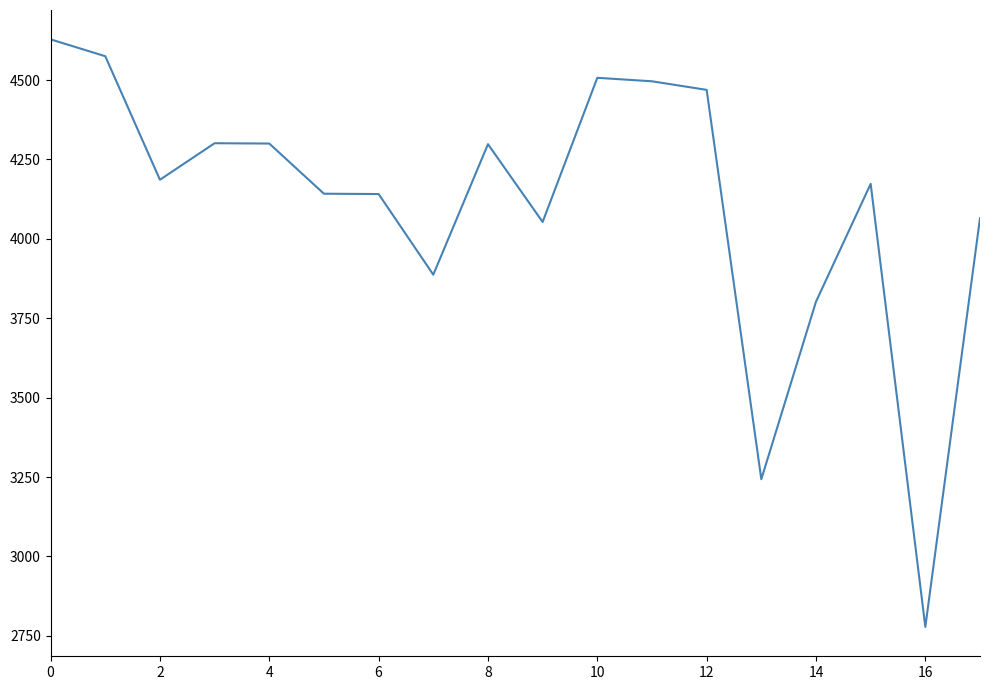

What is the minimum value shown in the chart?

2778